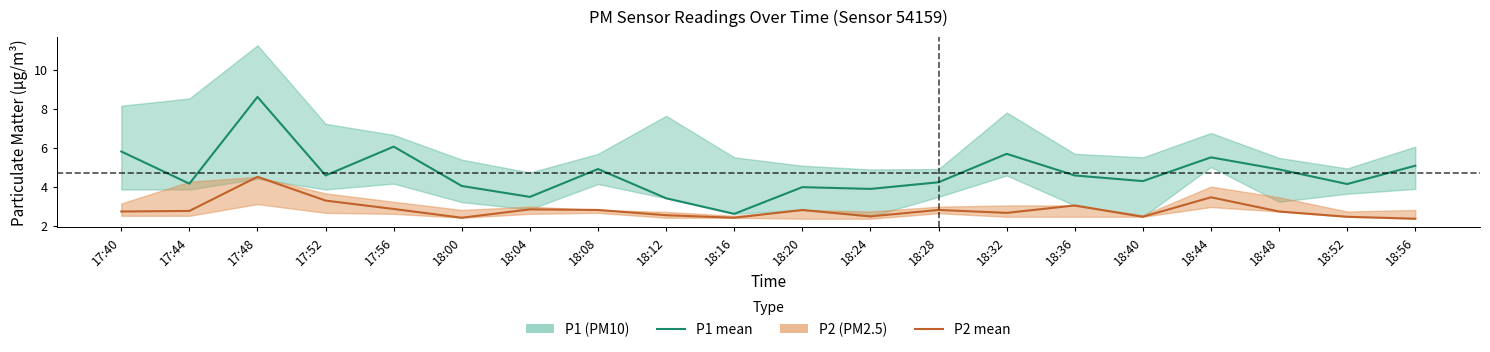

Reading left to right, extract all data points from this chart.

P1 (PM10): 17:40=5.8	17:44=4.2	17:48=8.6	17:52=4.6	17:56=6.0	18:00=4.0	18:04=3.5	18:08=4.9	18:12=3.4	18:16=2.6	18:20=4.0	18:24=3.9	18:28=4.2	18:32=5.7	18:36=4.6	18:40=4.3	18:44=5.5	18:48=4.9	18:52=4.1	18:56=5.1
P2 (PM2.5): 17:40=2.7	17:44=2.8	17:48=4.5	17:52=3.3	17:56=2.9	18:00=2.4	18:04=2.8	18:08=2.8	18:12=2.5	18:16=2.4	18:20=2.8	18:24=2.5	18:28=2.8	18:32=2.6	18:36=3.0	18:40=2.5	18:44=3.5	18:48=2.7	18:52=2.5	18:56=2.4